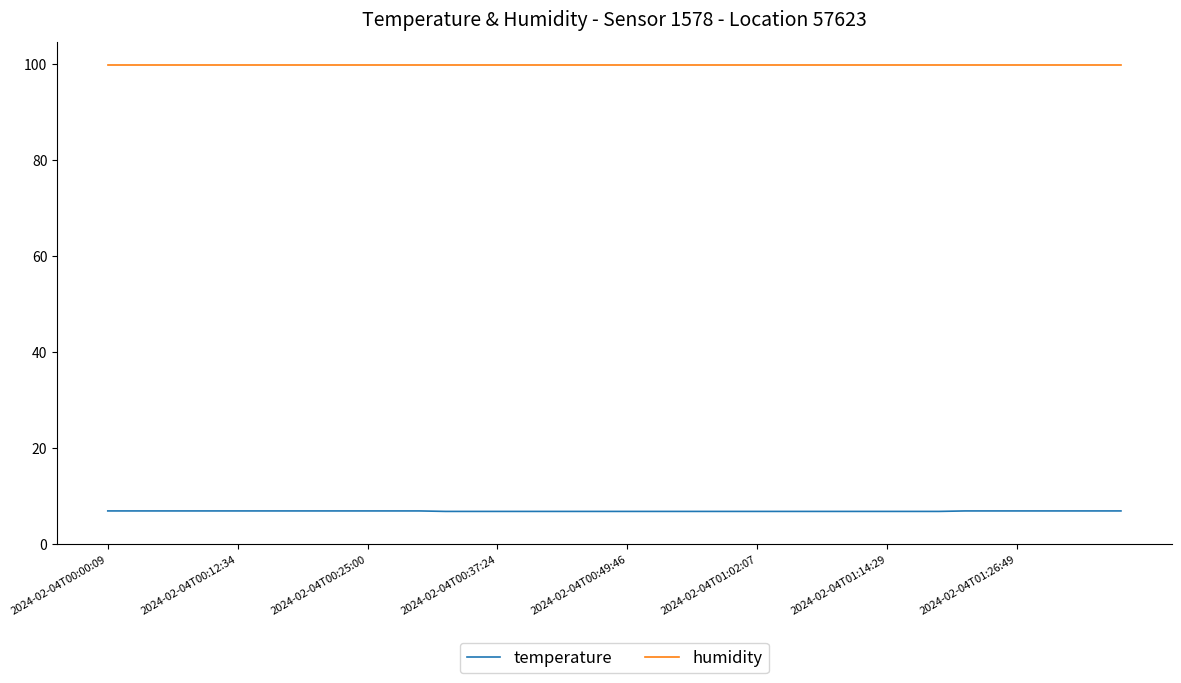

Which series has the largest total across all categories?

humidity